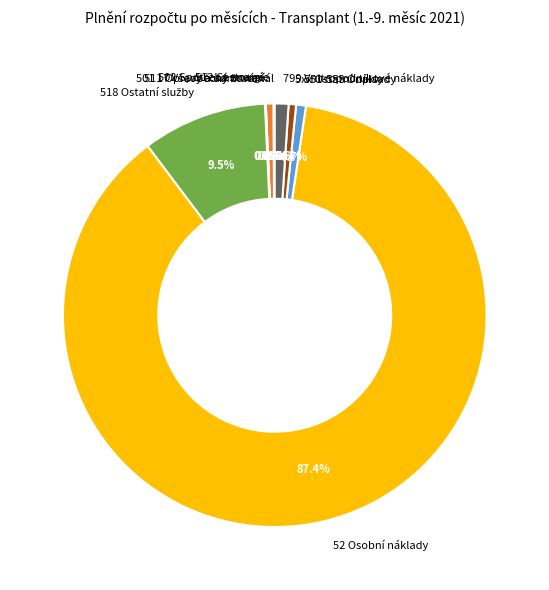

Which category has the biggest portion of the pie?

52 Osobní náklady